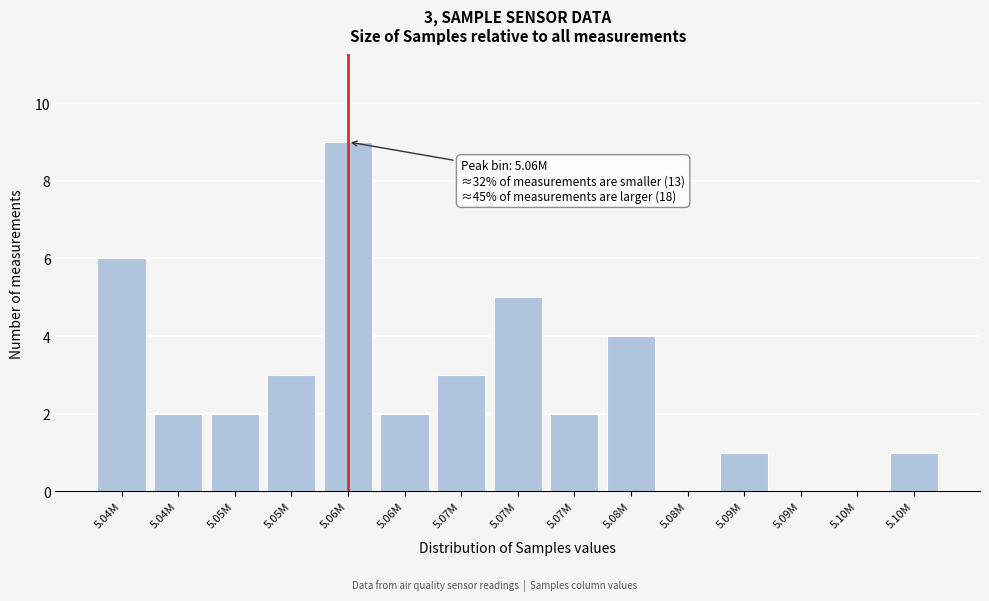

How many distinct data groups are displayed?

1